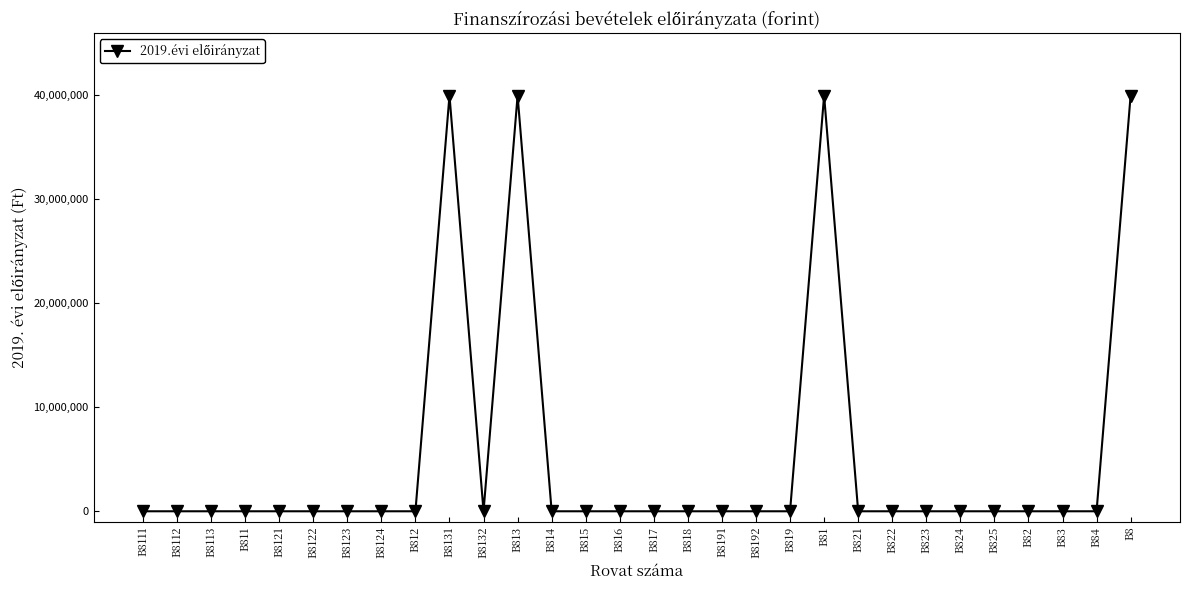

Between B813 and B822, which is larger?

B813